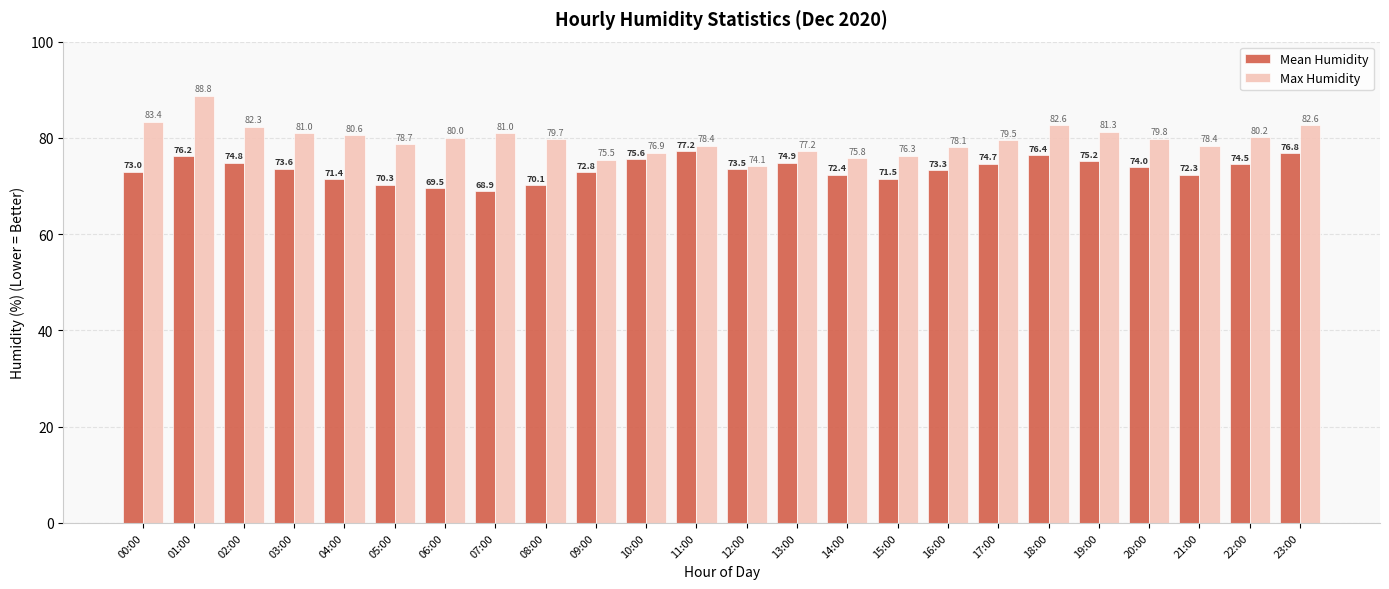

How many bars are there in total?

48